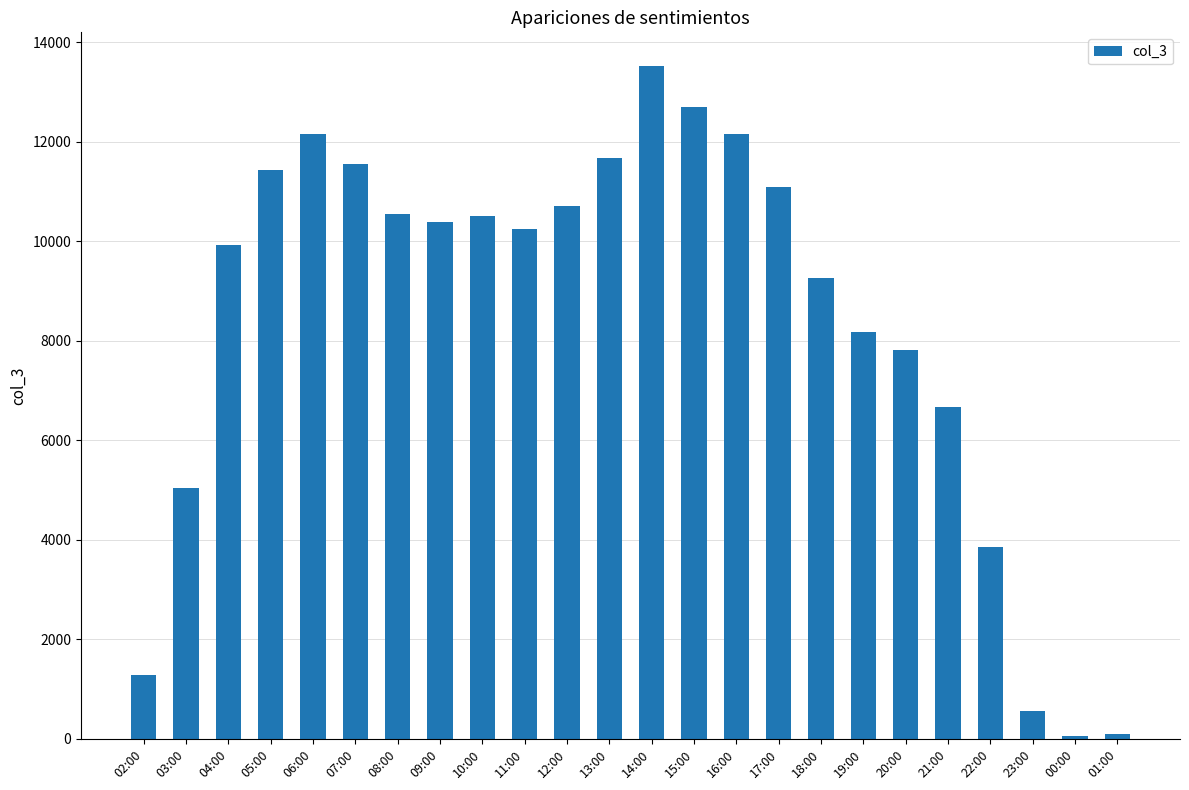

The chart shows a value of 11679 at 13:00. True or false?

True